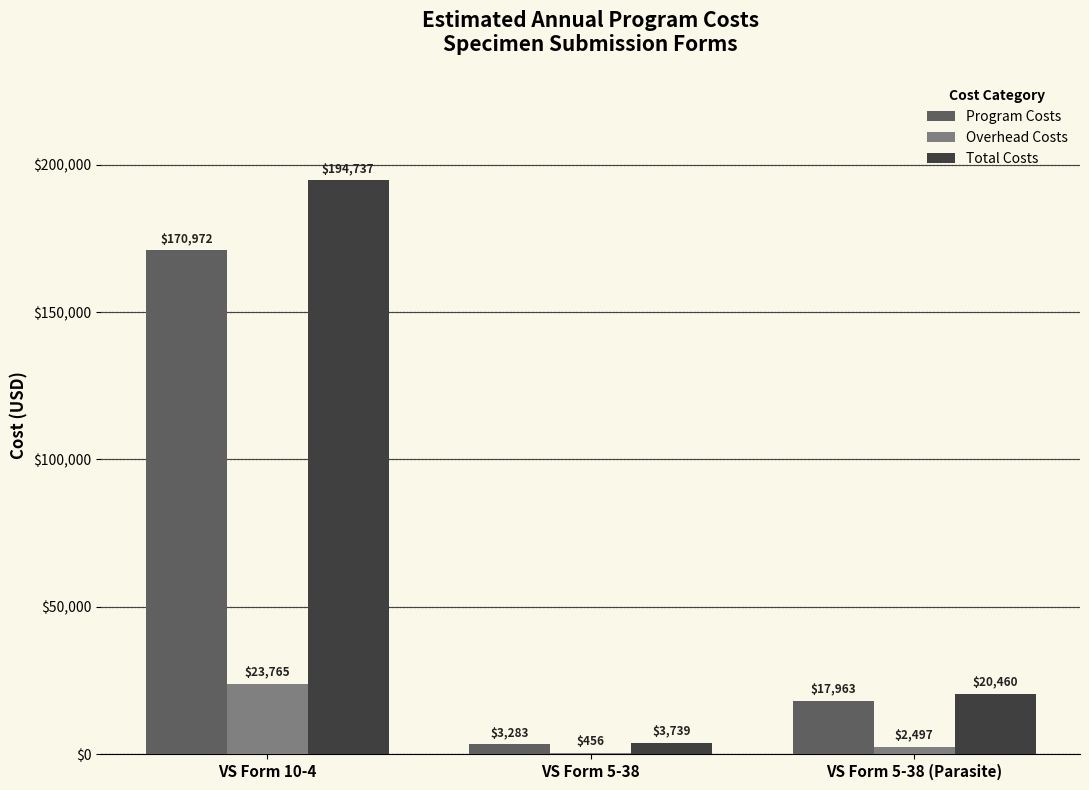

What is the highest value of the Total Costs series?

194737.4